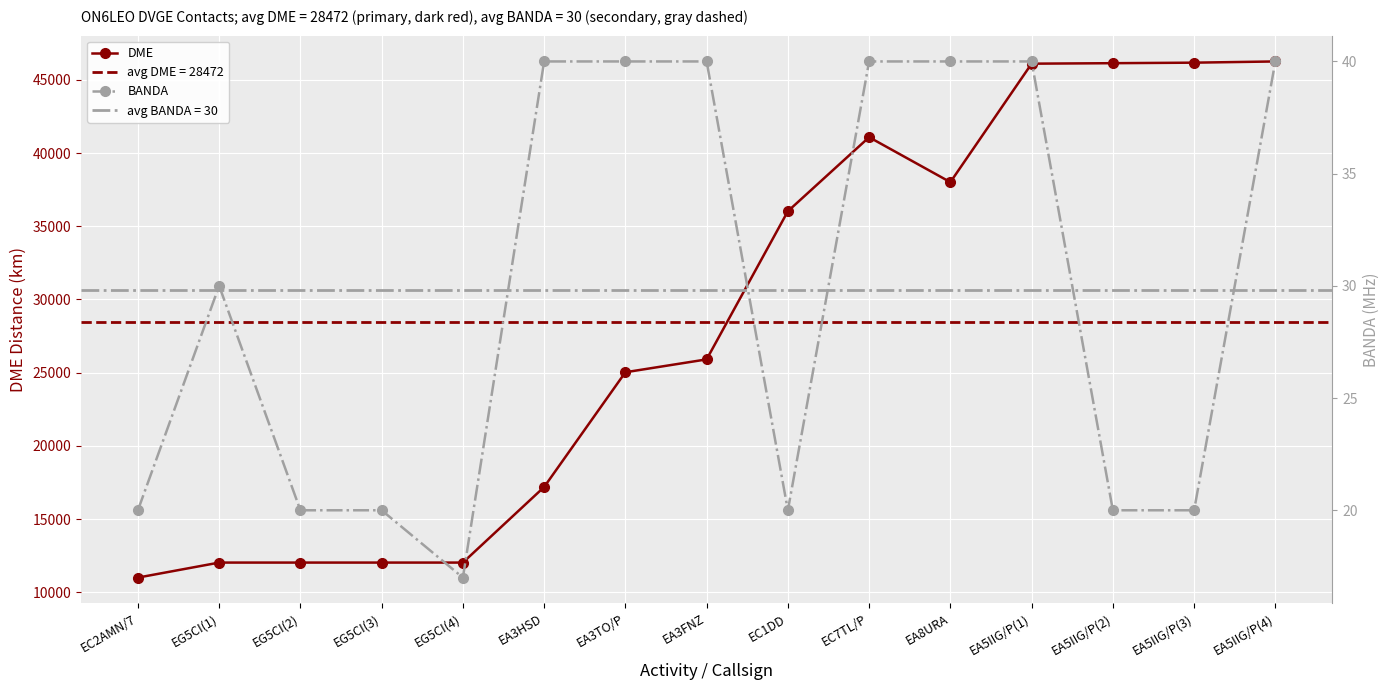

How many data points in DME are above 25911?

7